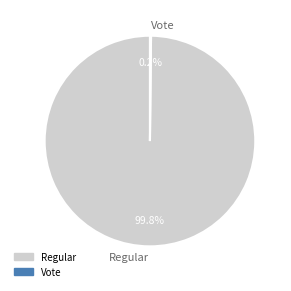

What is the majority slice?

Regular